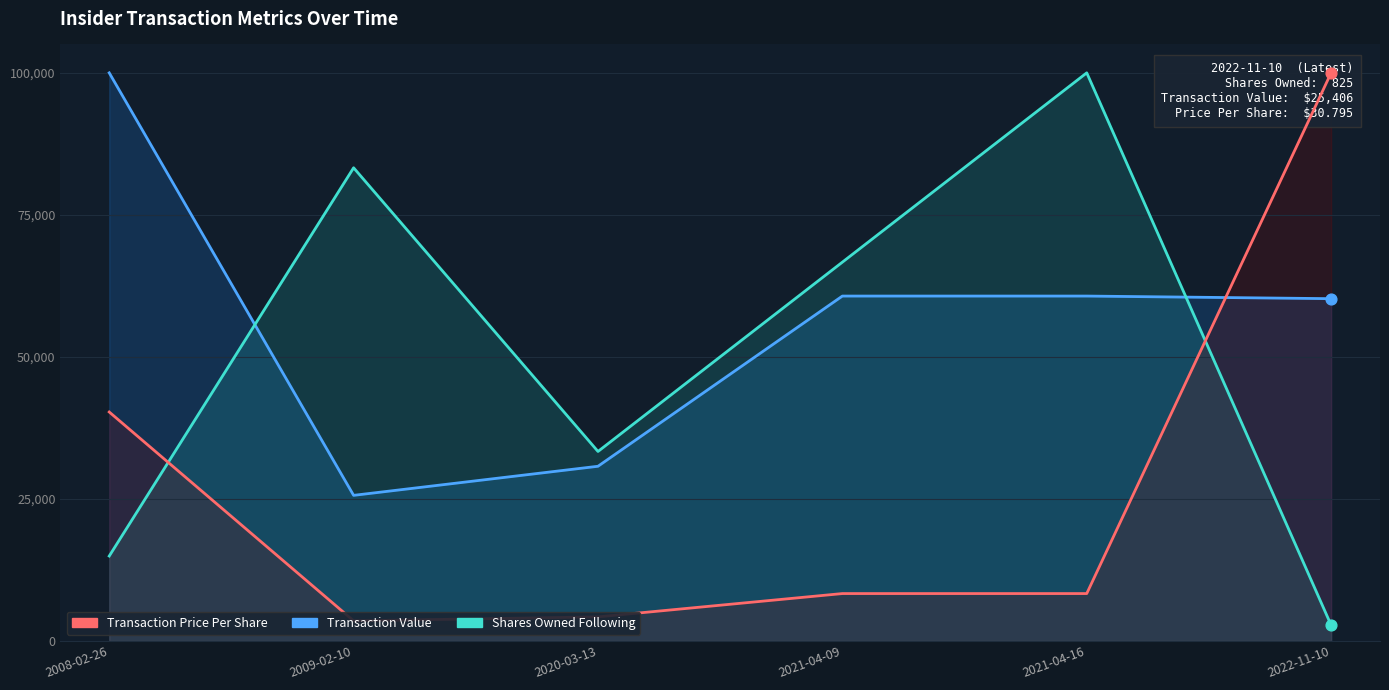

Is the value of Transaction Price Per Share at 2008-02-26 greater than the value of Transaction Value at 2022-11-10?

No